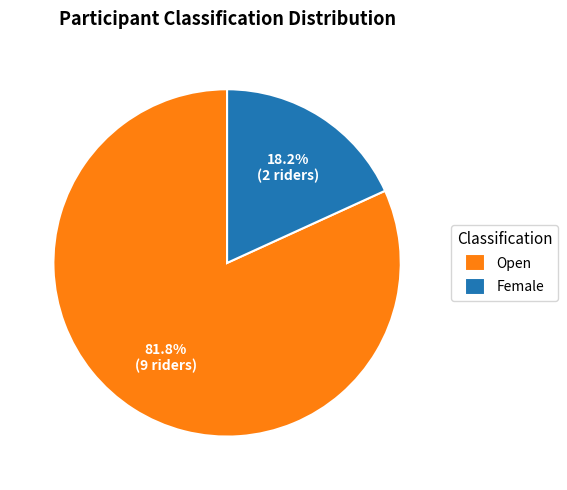

Between Female and Open, which is larger?

Open